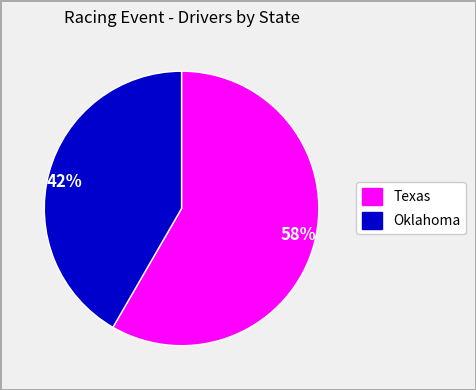

To the nearest percent, what is the average slice percentage?

50%